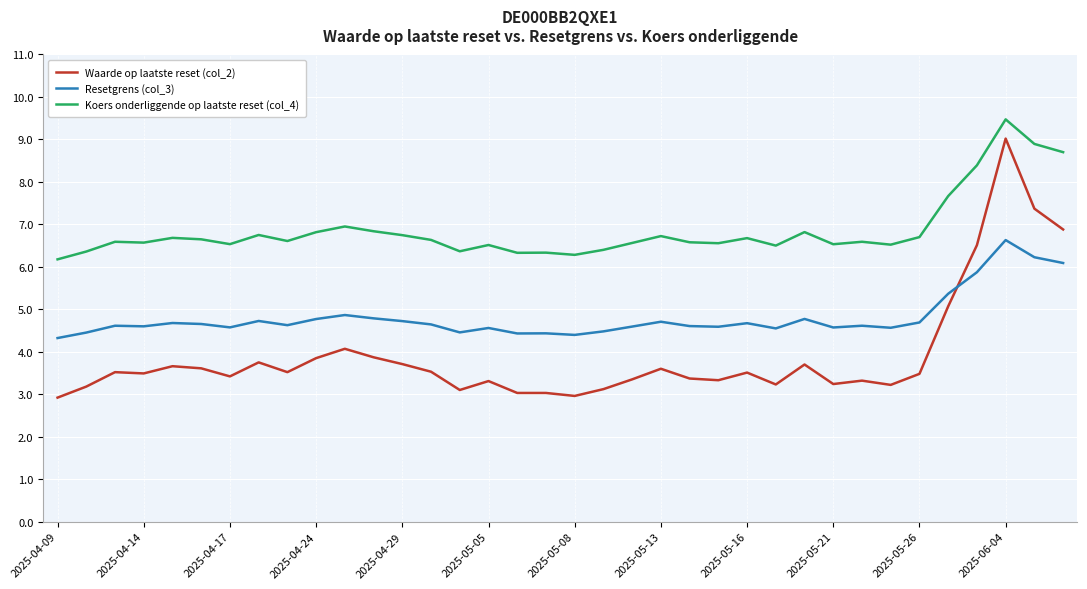

Which series has the largest total across all categories?

Koers onderliggende op laatste reset (col_4)